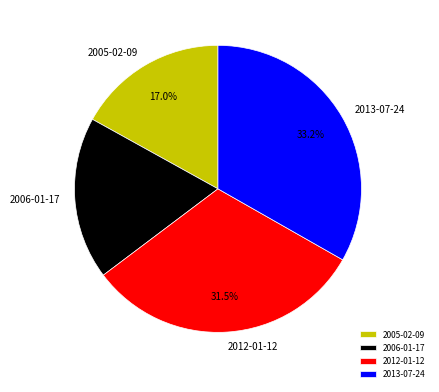

Rank the categories by value from lowest to highest.

2005-02-09, 2006-01-17, 2012-01-12, 2013-07-24